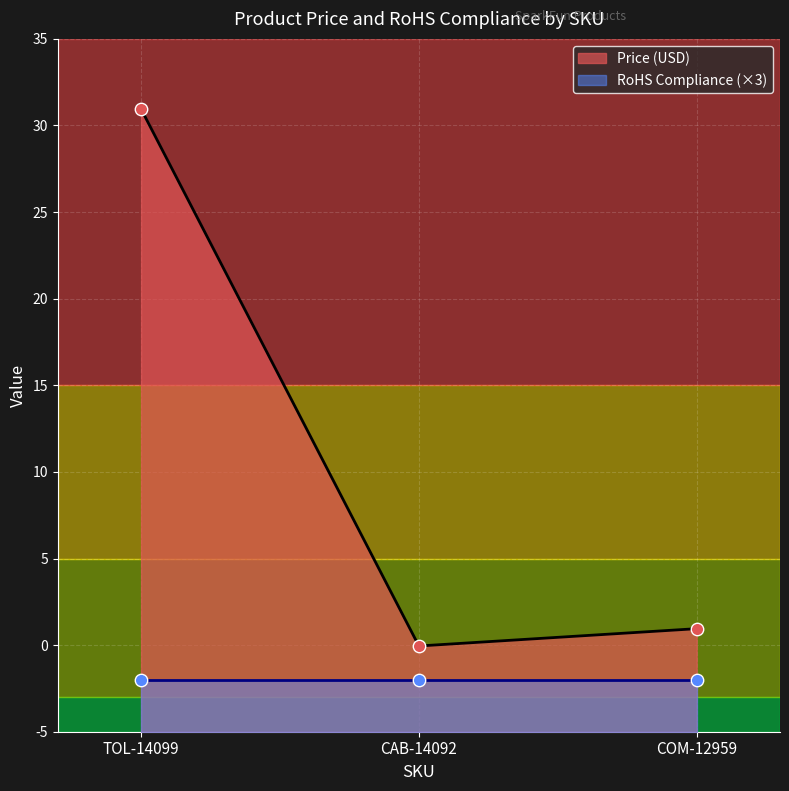

Between TOL-14099 and COM-12959, which is larger?

TOL-14099